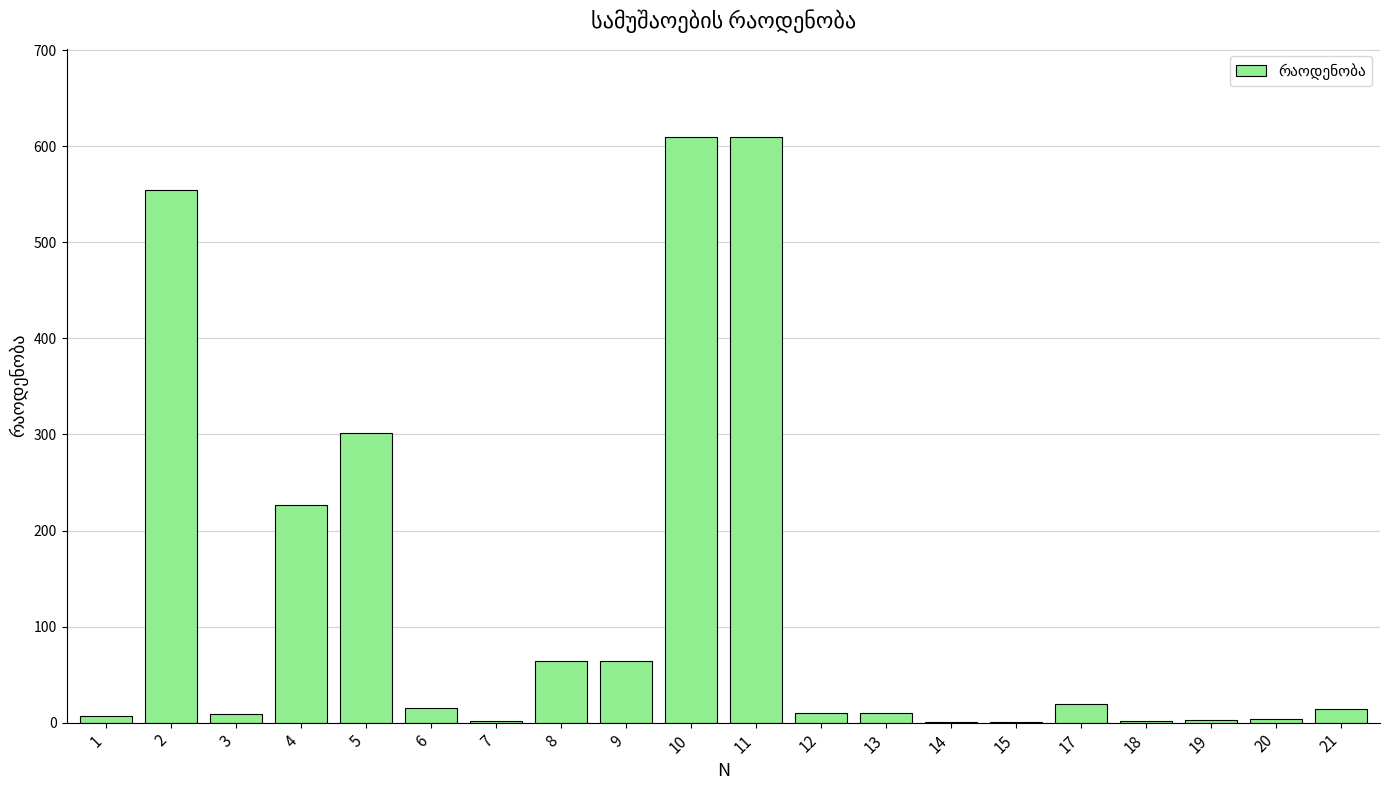

Is it true that the value at 6 is 15.6?

True